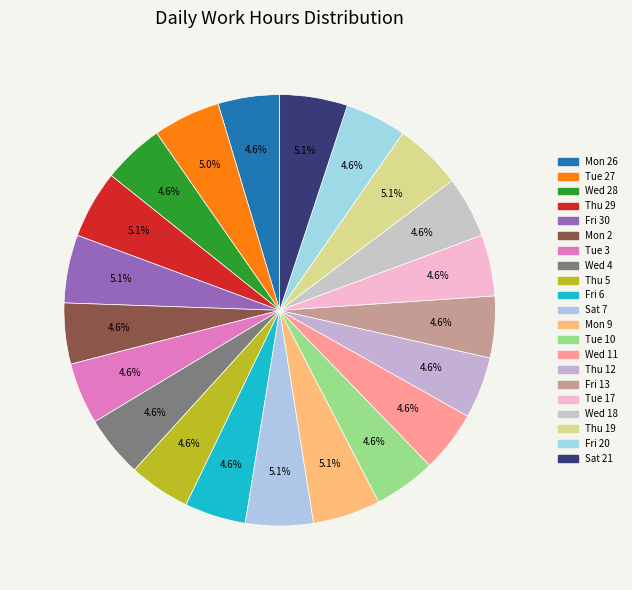

What is the largest slice in the pie chart?

Fri 30